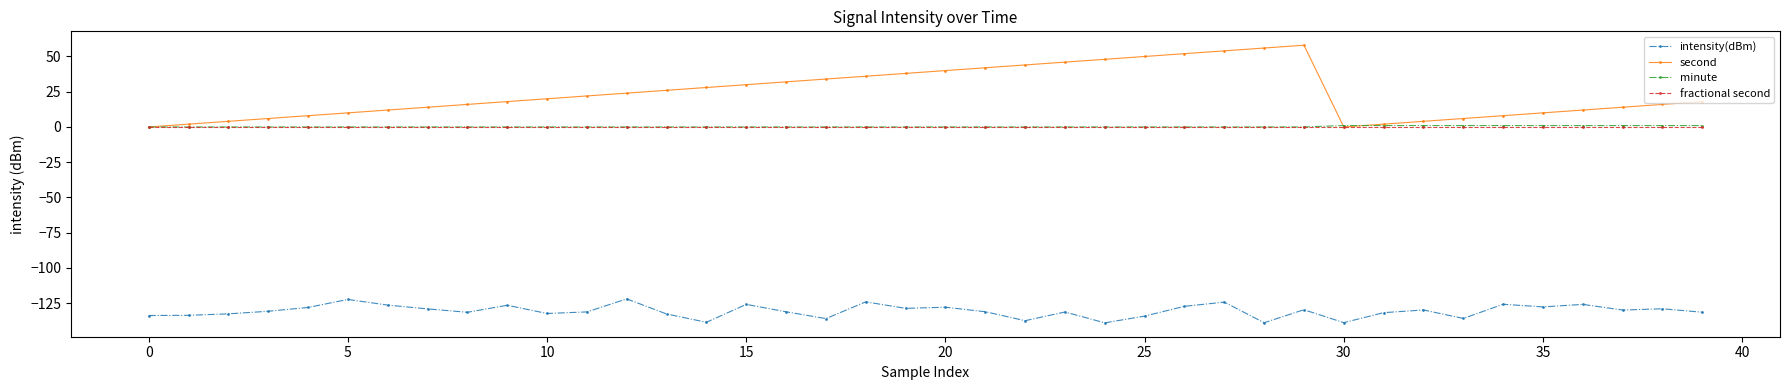

True or false: second and intensity(dBm) intersect in this chart.

False